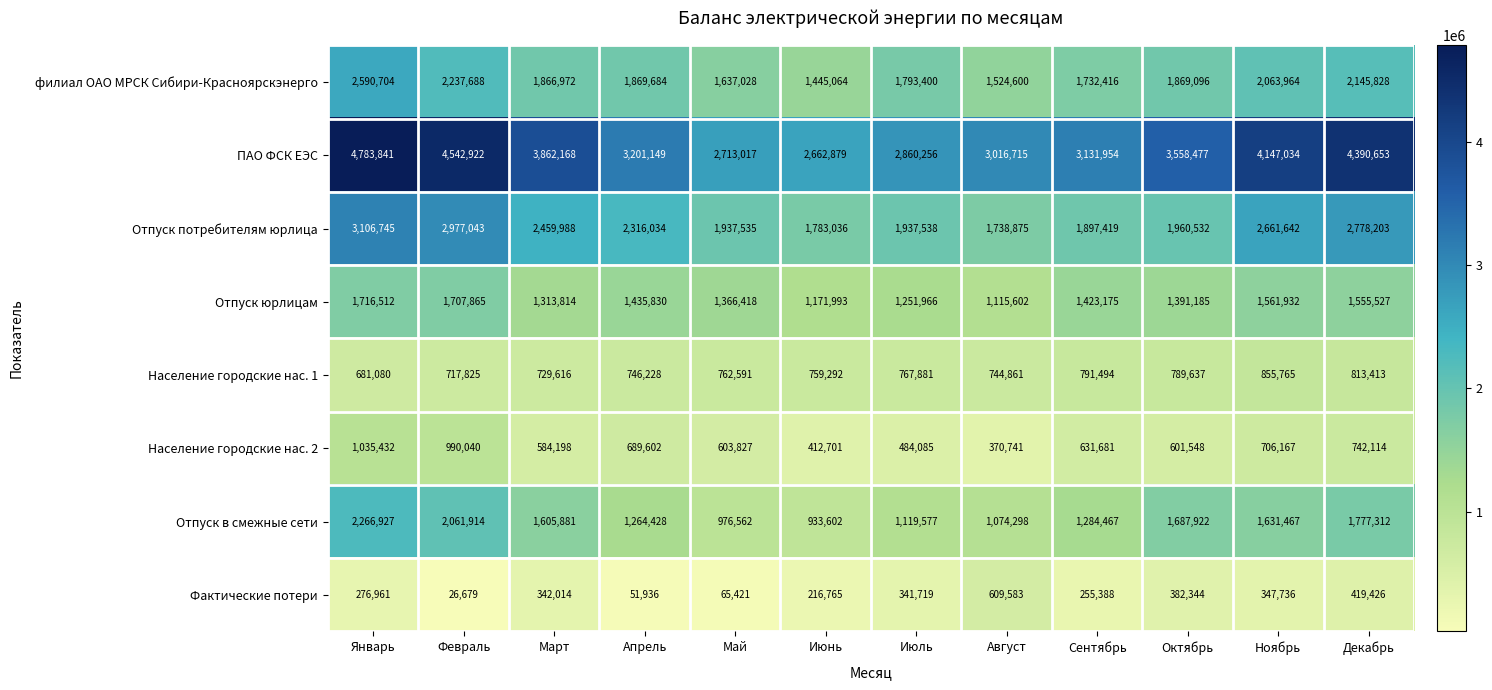

What is the greatest value displayed?

4783841